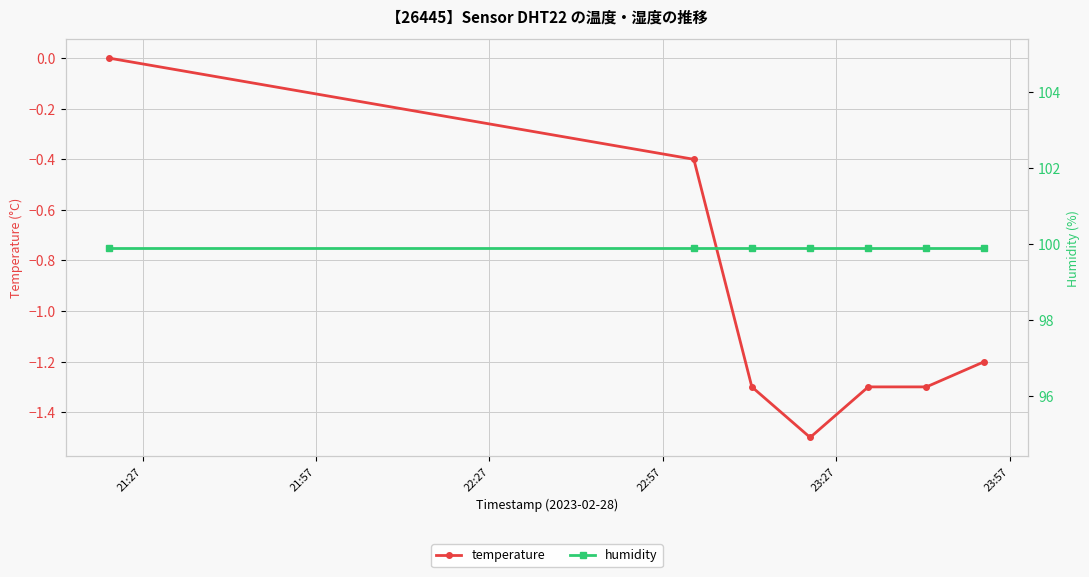

How many data points in temperature are above -1?

2